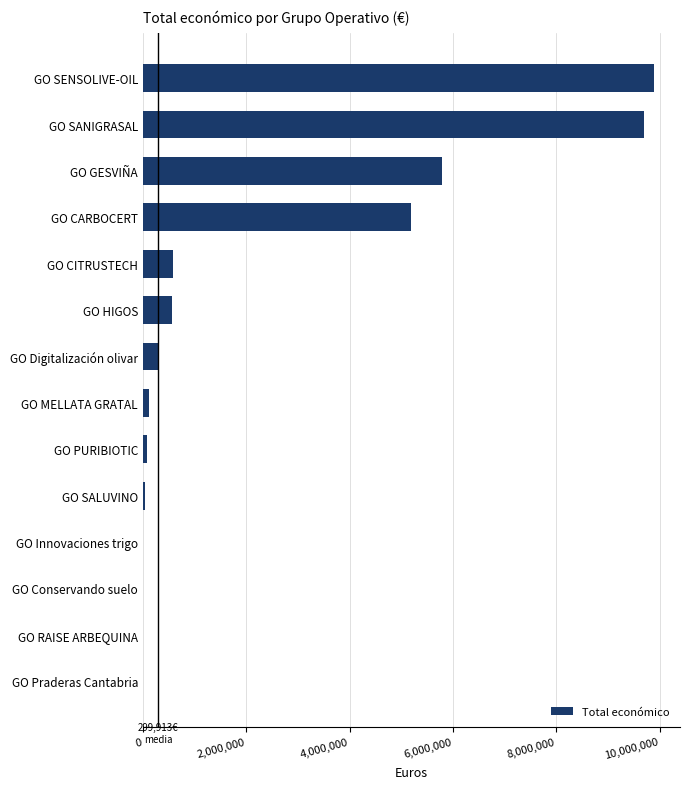

What is the maximum value shown in the chart?

9900193